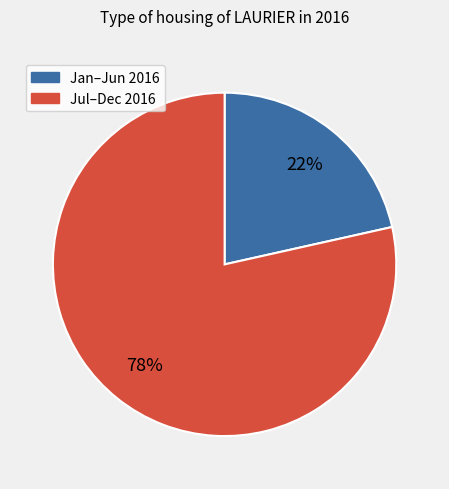

Count the number of slices in the pie.

2